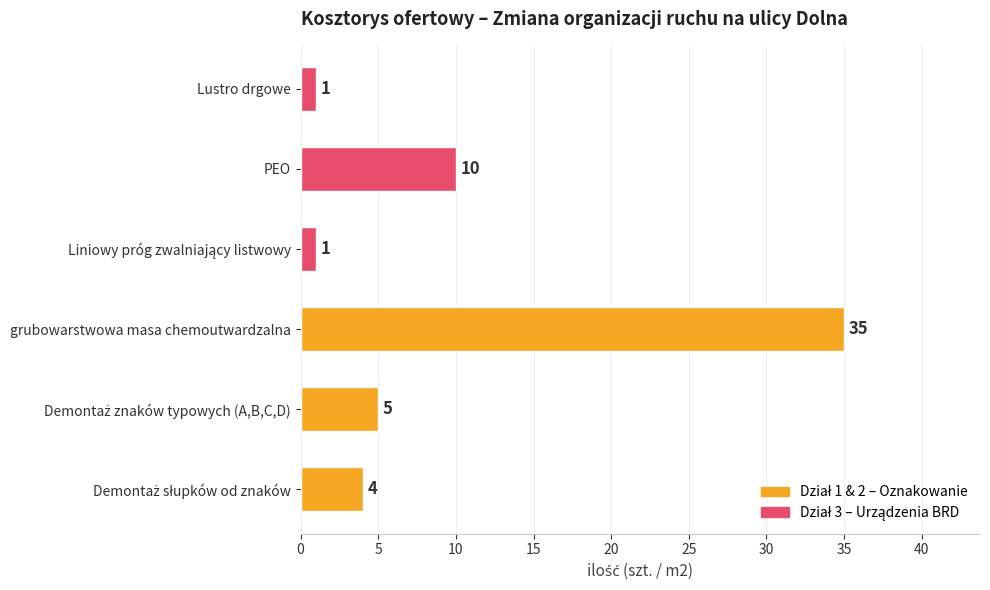

True or false: the data shows 59 at grubowarstwowa masa chemoutwardzalna.

False